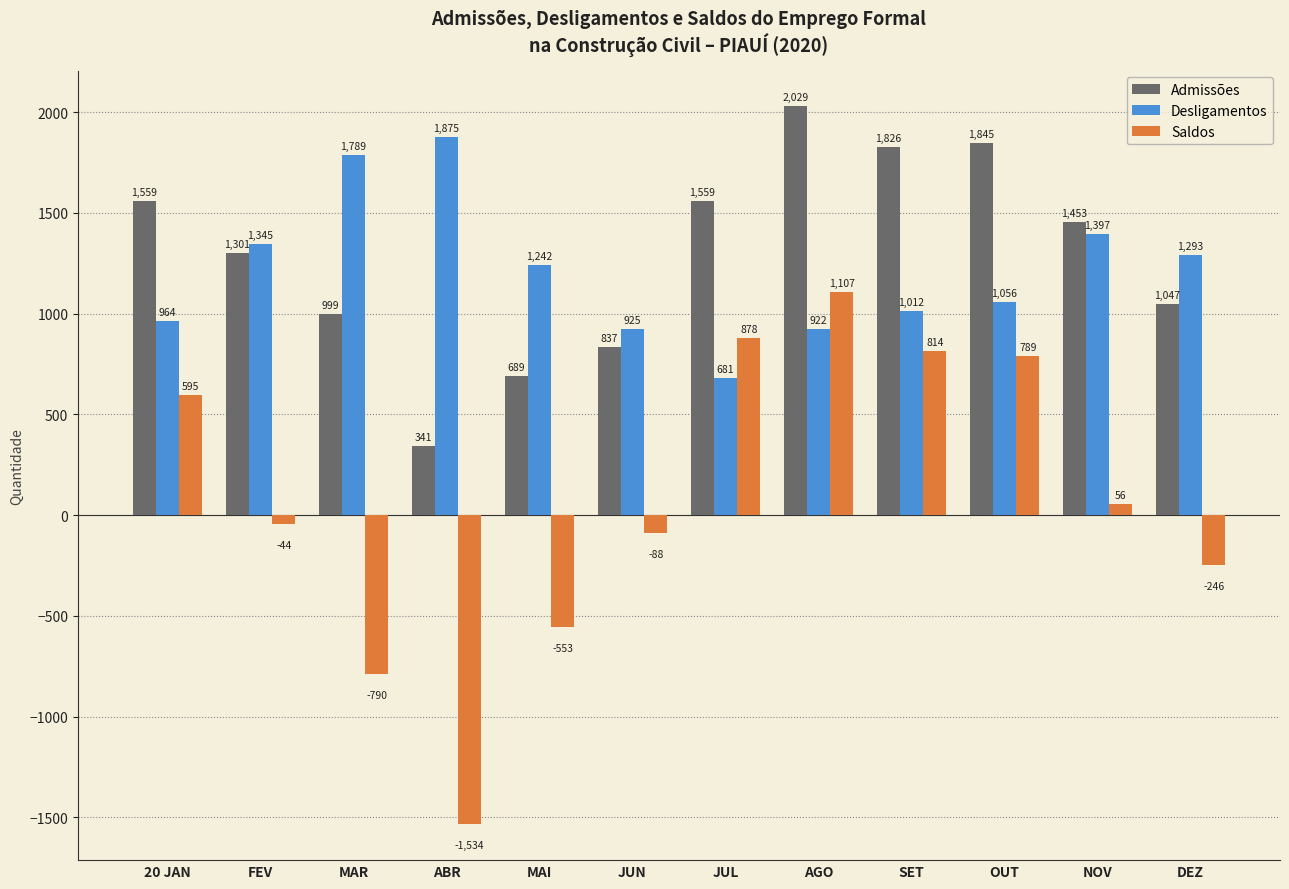

How many data points does each series have?

12